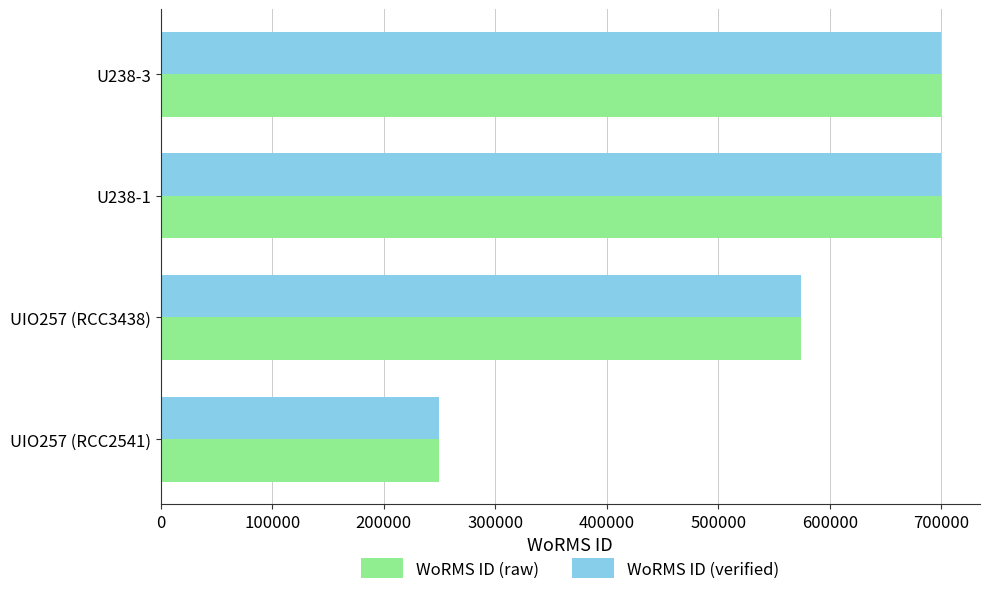

The value of WoRMS ID (raw) at UIO257 (RCC3438) is 1029838. True or false?

False